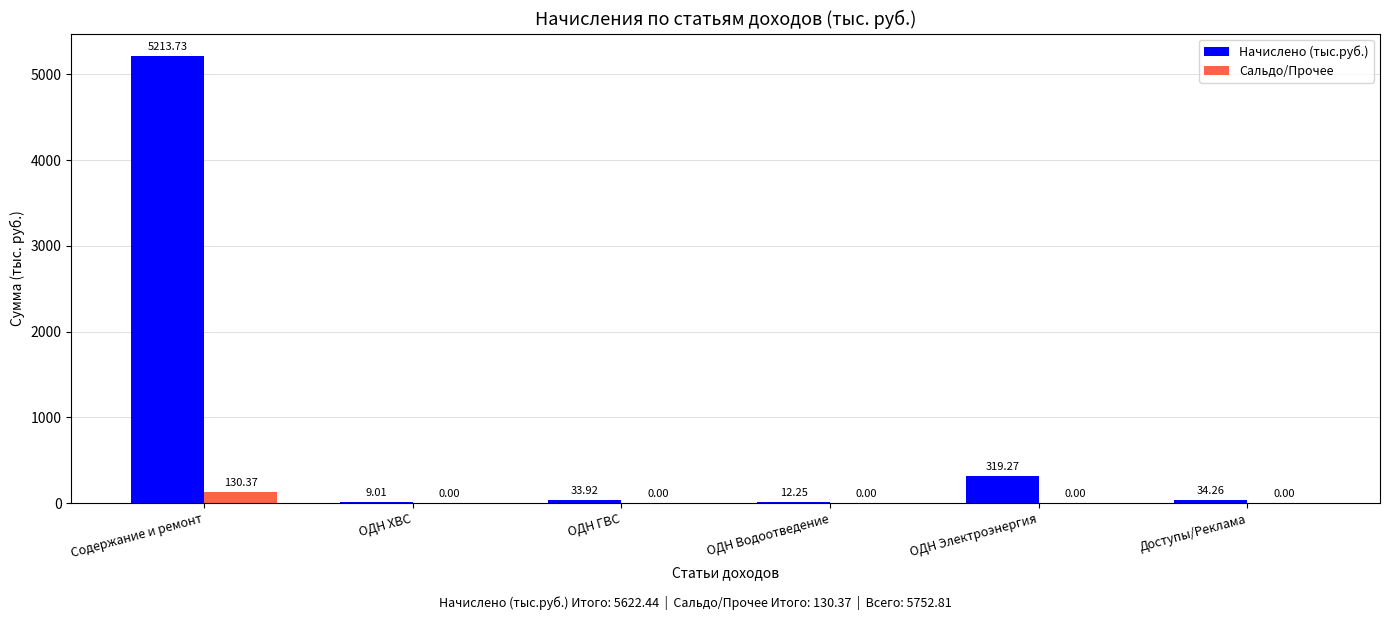

Are the bars grouped side by side (vs. stacked)?

Yes